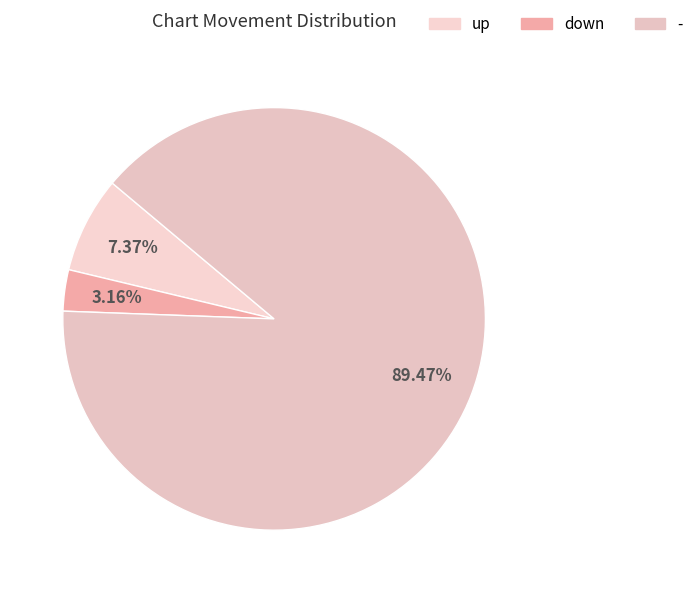

To the nearest percent, what portion does down represent?

3%